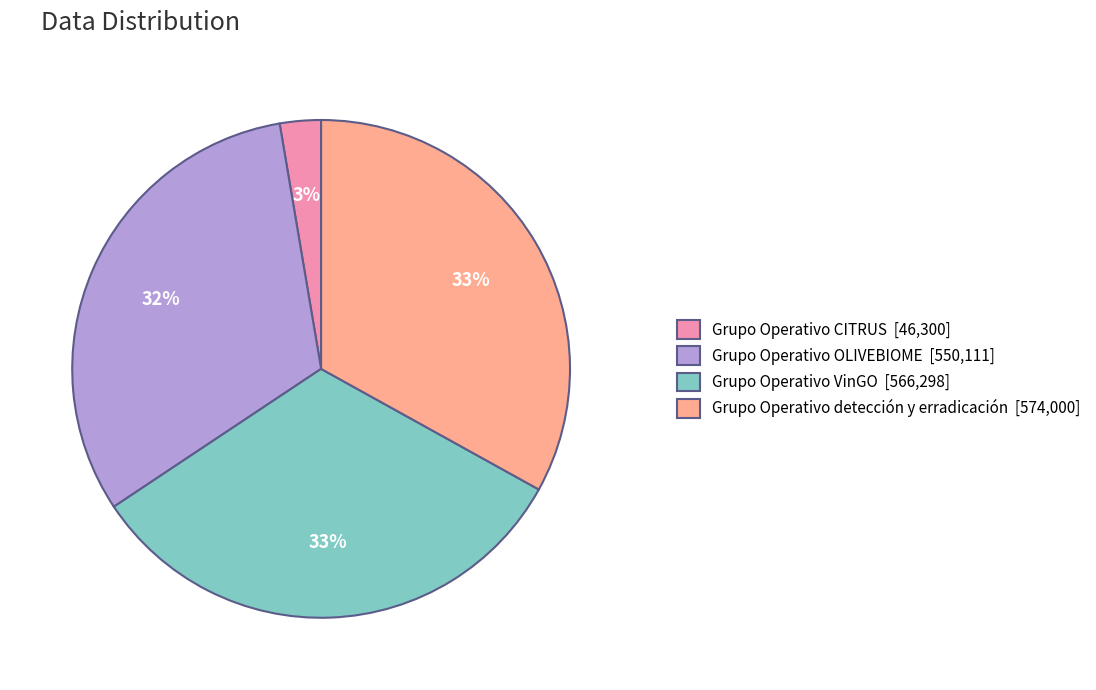

Between Grupo Operativo OLIVEBIOME and Grupo Operativo VinGO, which is larger?

Grupo Operativo VinGO